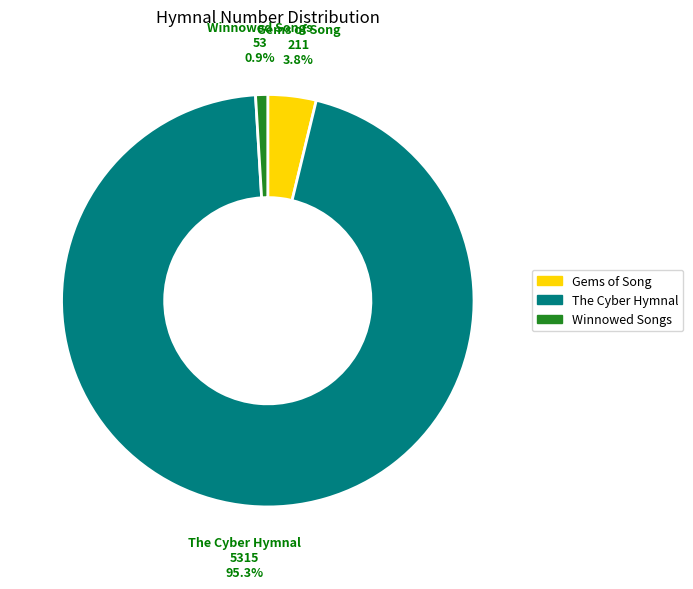

Is there a majority slice in this chart?

Yes